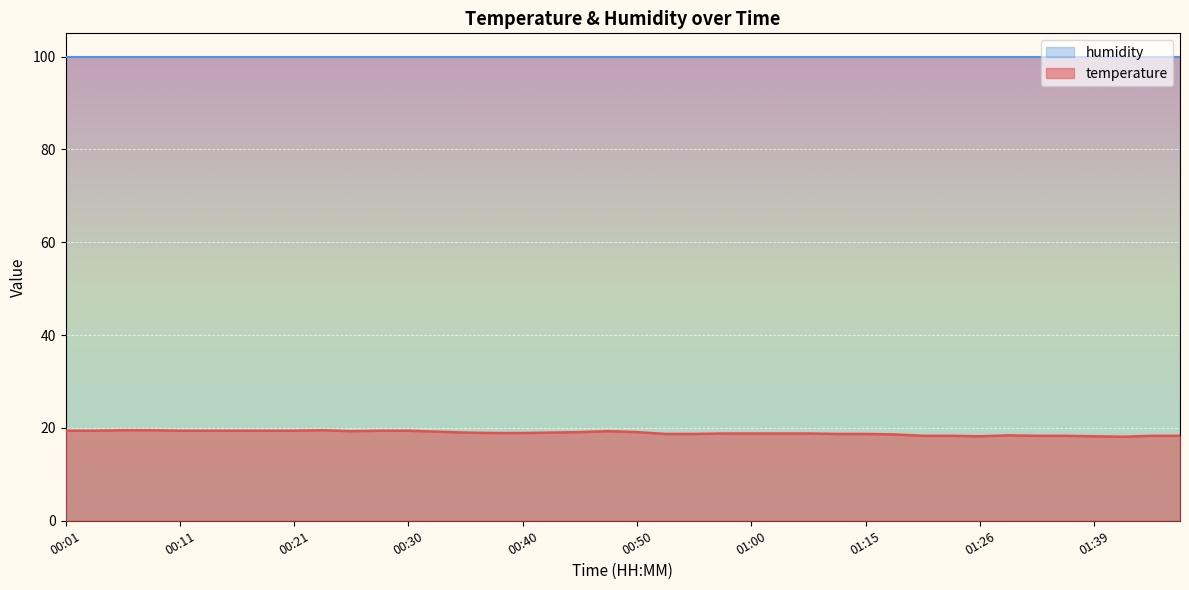

Rank the categories by value from highest to lowest.

00:06, 00:08, 00:23, 00:01, 00:03, 00:11, 00:13, 00:16, 00:18, 00:21, 00:28, 00:30, 00:25, 00:48, 00:33, 00:45, 00:50, 00:35, 00:43, 00:38, 00:40, 00:57, 01:00, 01:02, 01:05, 00:52, 00:55, 01:10, 01:15, 01:18, 01:32, 01:20, 01:23, 01:34, 01:37, 01:44, 01:47, 01:26, 01:39, 01:42